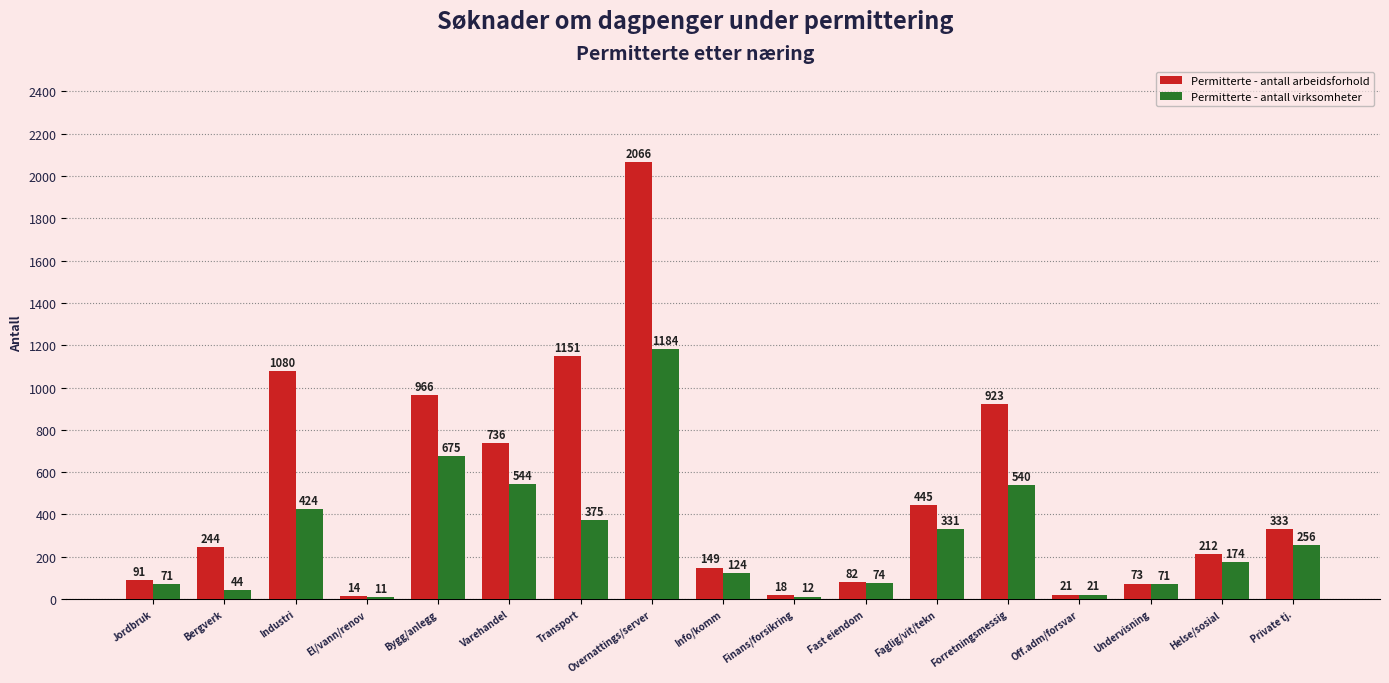

At how many categories does at least one series exceed 469?

6